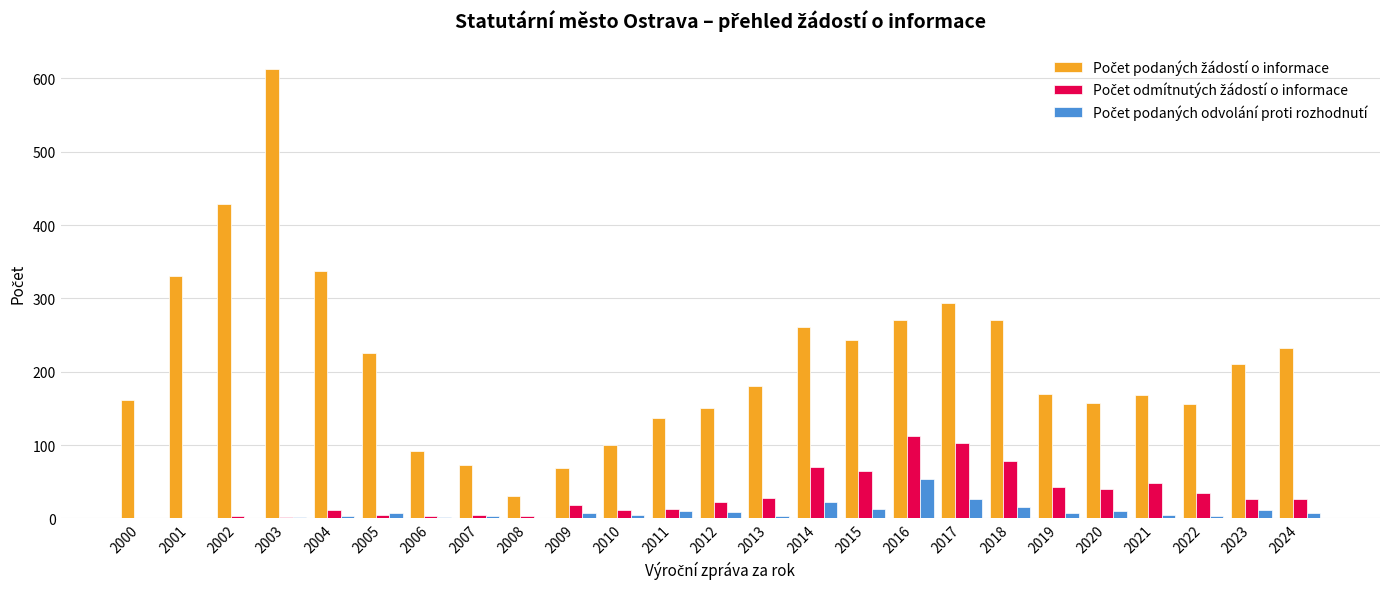

At which category is the sum across all series the highest?

2003